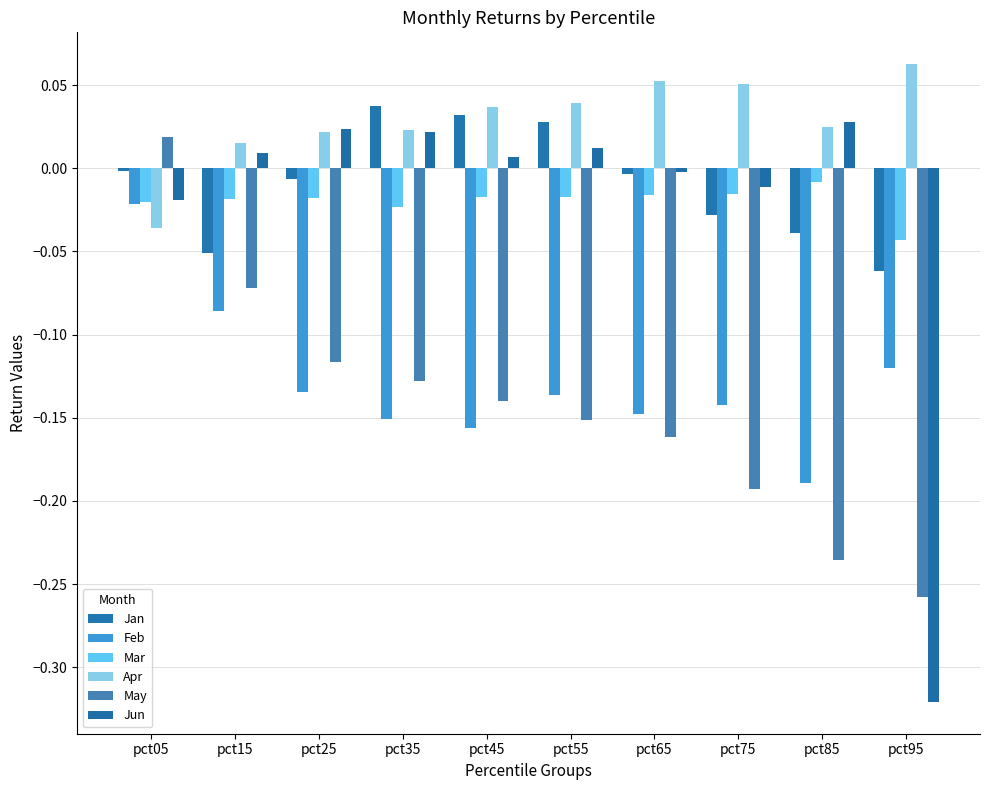

Which series has the largest total across all categories?

Apr